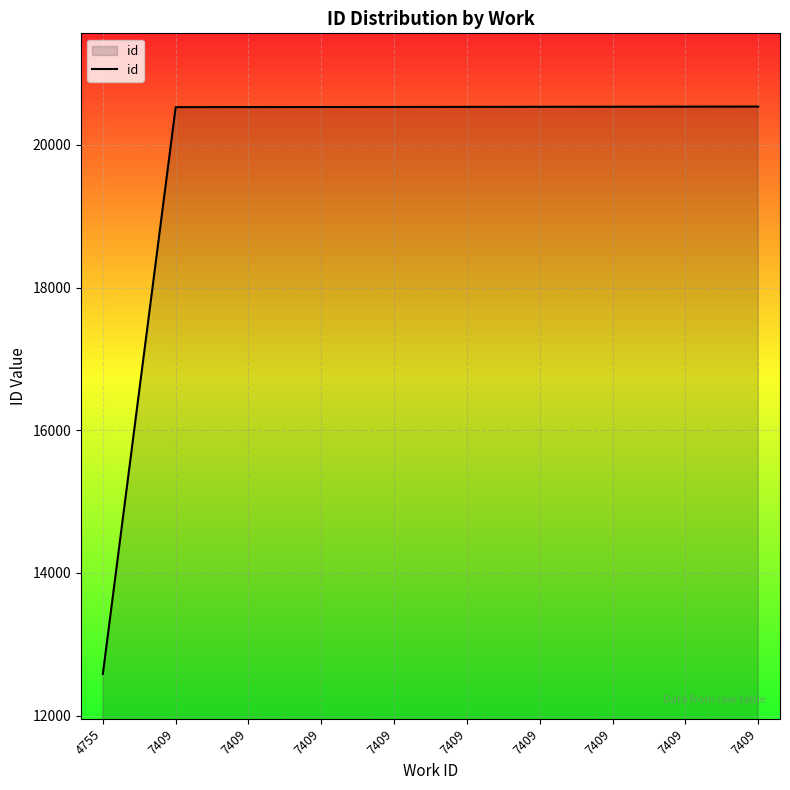

Does the chart display data point markers on the line(s)?

No